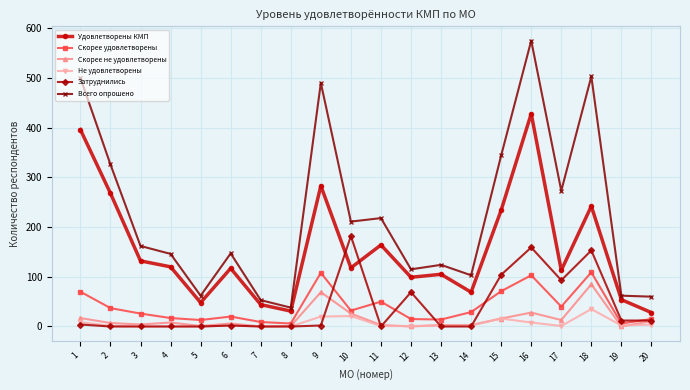

Where does the Скорее удовлетворены series first go above 29?

1